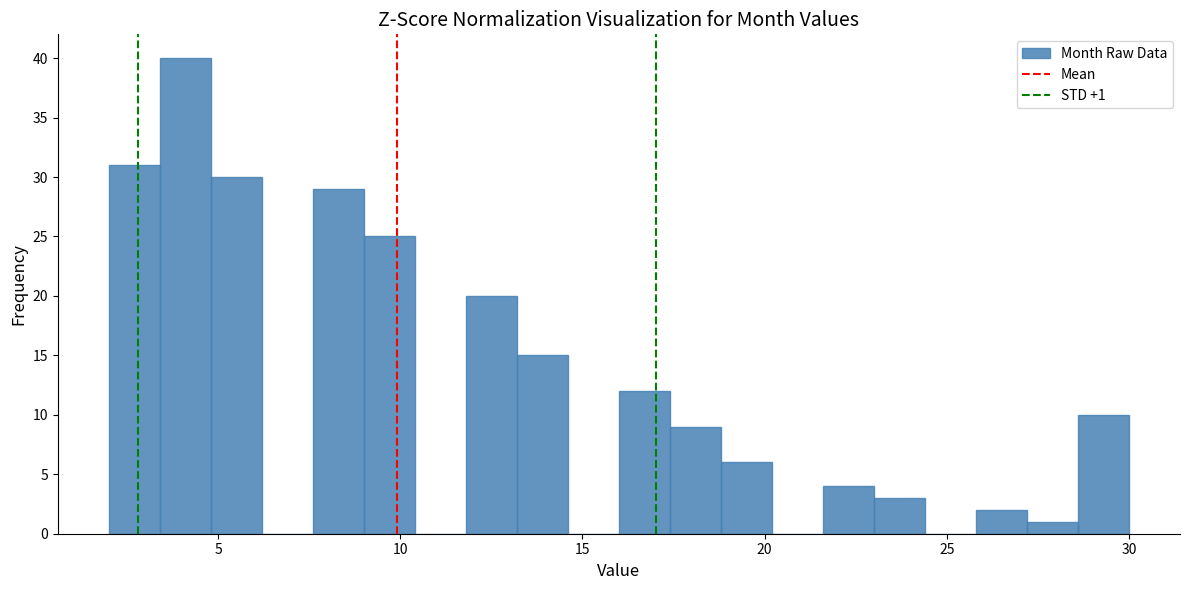

Around what value on the x-axis is the tallest bar? Give the approximate position of its centre, as read against the axis.

4.0